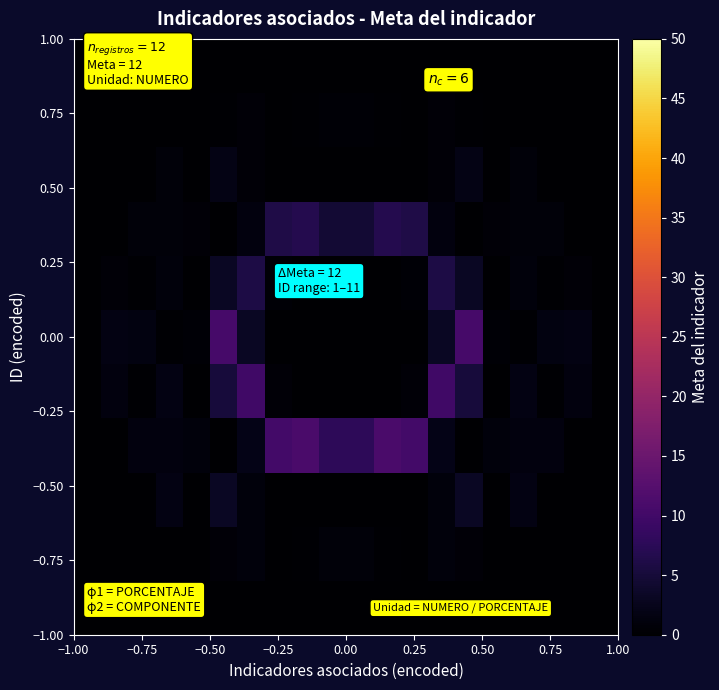

How many data points does each series have?

20